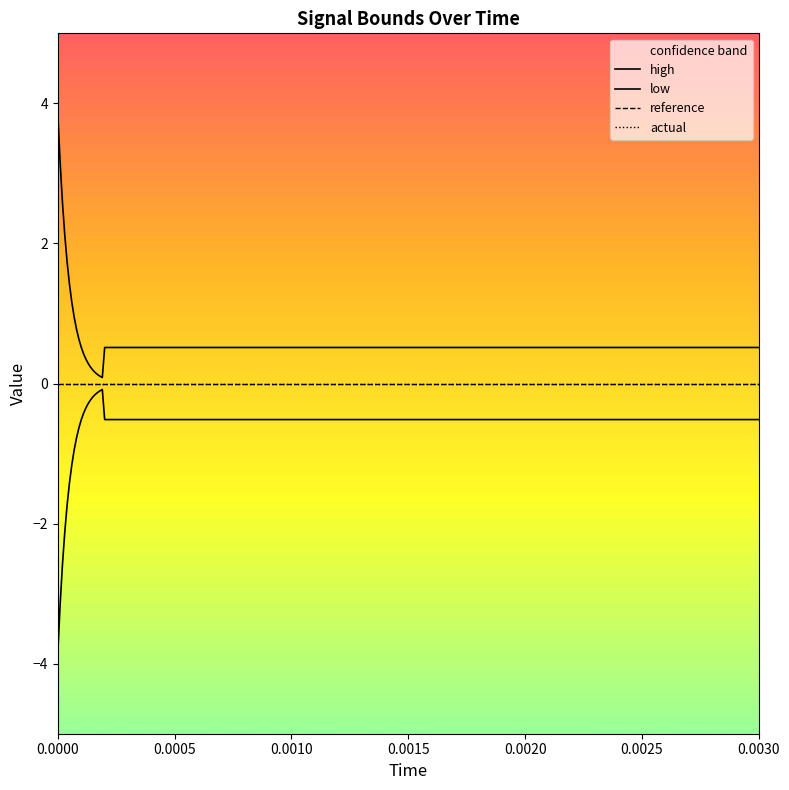

At which category is the sum across all series the highest?

8